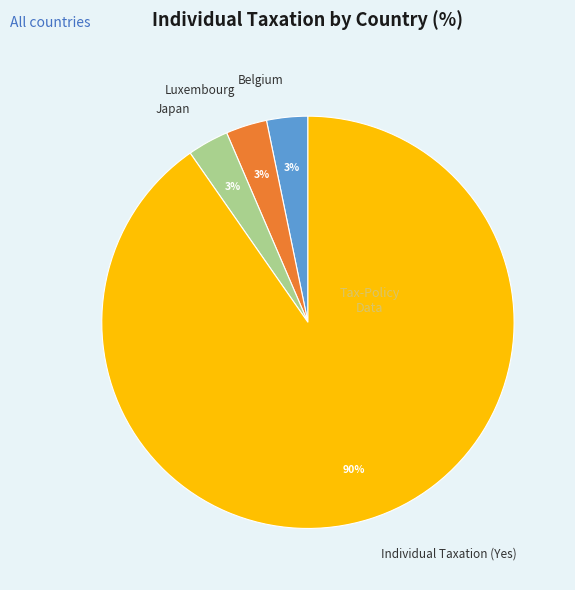

To the nearest percent, what is the combined percentage of Individual Taxation (Yes) and Luxembourg?

94%